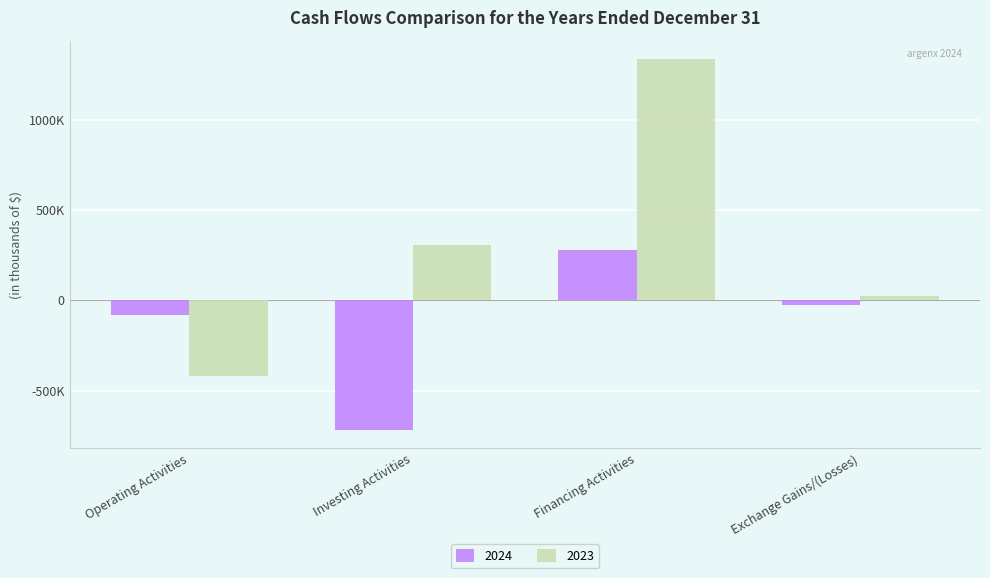

What is the minimum value for 2024?

-717594